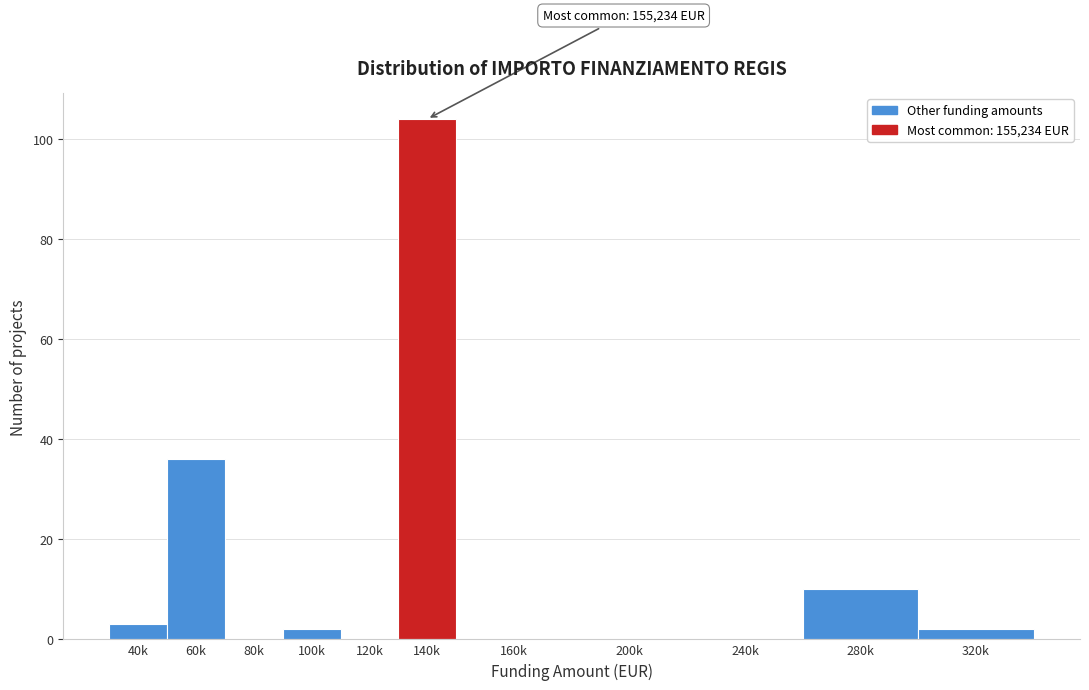

Reading right to left, transcribe all the data shown in this chart.

320k=2	280k=10	240k=0	200k=0	160k=0	140k=104	120k=0	100k=2	80k=0	60k=36	40k=3